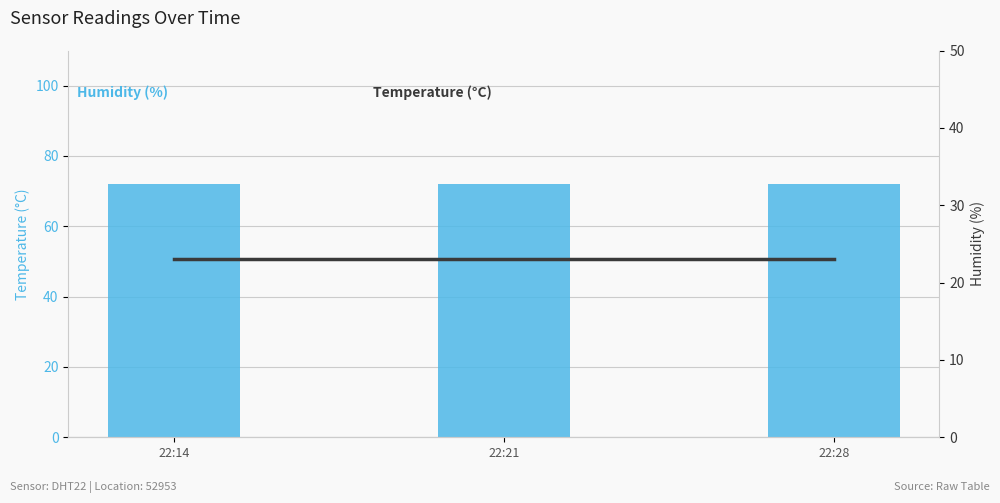

Is the value of temperature at 22:14 greater than the value of humidity at 22:14?

No